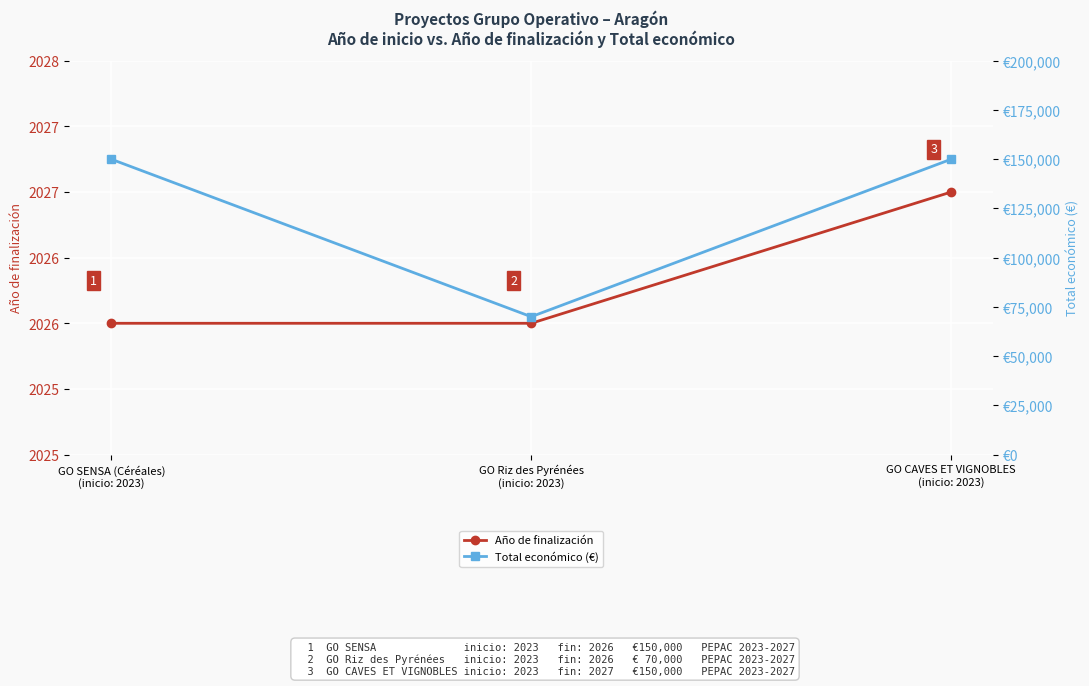

Rank the series by their average value, from highest to lowest.

Total económico (€), Año de finalización